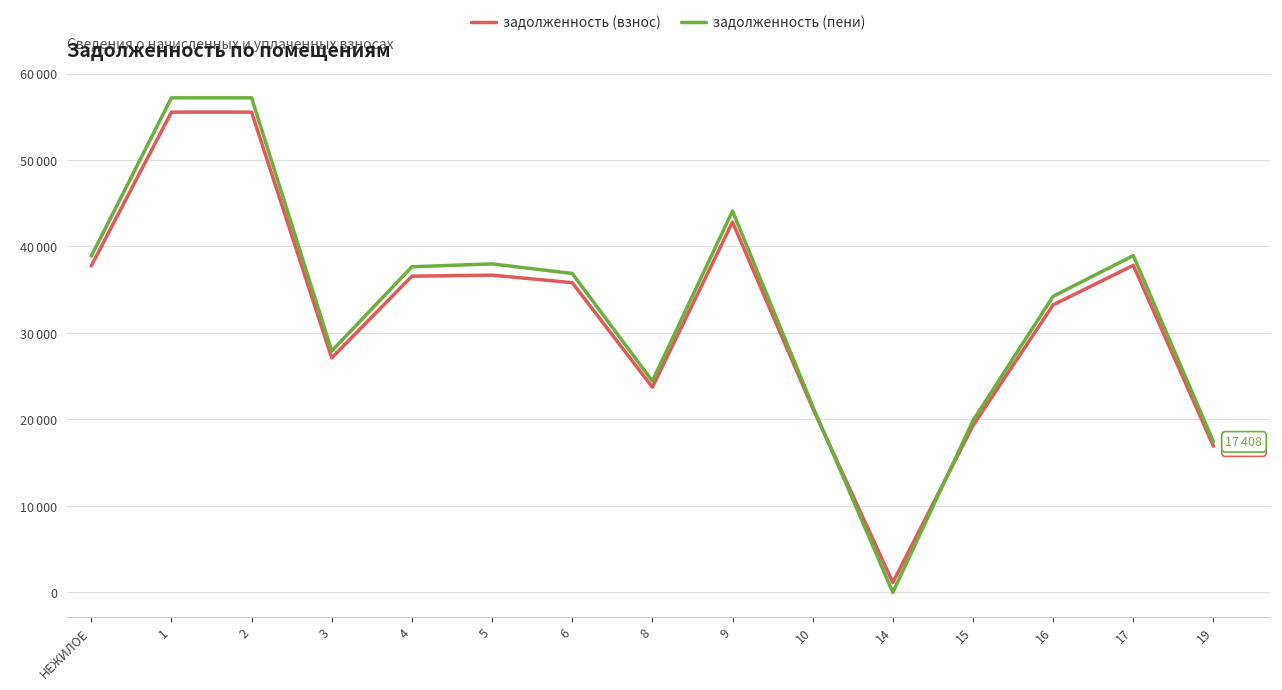

Reading left to right, list all the values displayed in this chart.

задолженность (взнос): 37757.5	55540.5	55540.5	27112.7	36567.8	36683.2	35816.4	23731.6	42829.4	21308.9	1138.9	19285.7	33249.1	37820.2	16906.3
задолженность (пени): 38879.0	57190.3	57190.3	27918.1	37654.1	37985.2	36880.3	24436.6	44101.7	21525.9	0.0	19858.6	34236.7	38943.6	17408.5